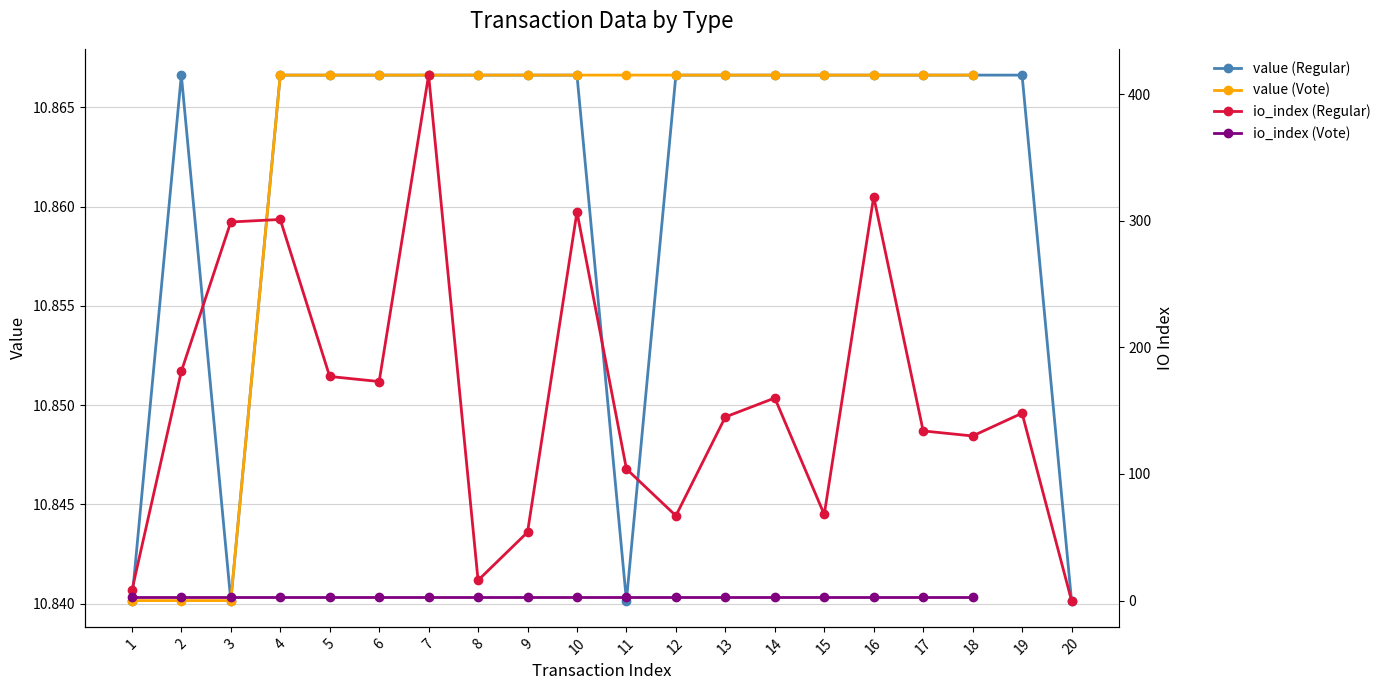

True or false: io_index (Vote) and value (Regular) intersect in this chart.

False